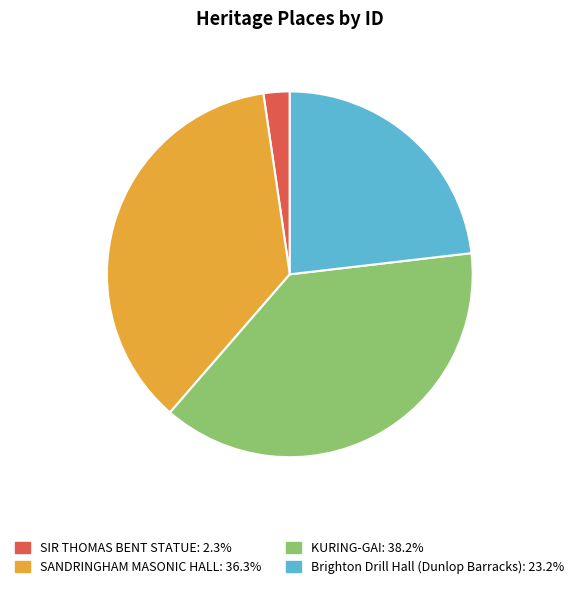

Is the sum of SIR THOMAS BENT STATUE and Brighton Drill Hall (Dunlop Barracks) greater than half?

No